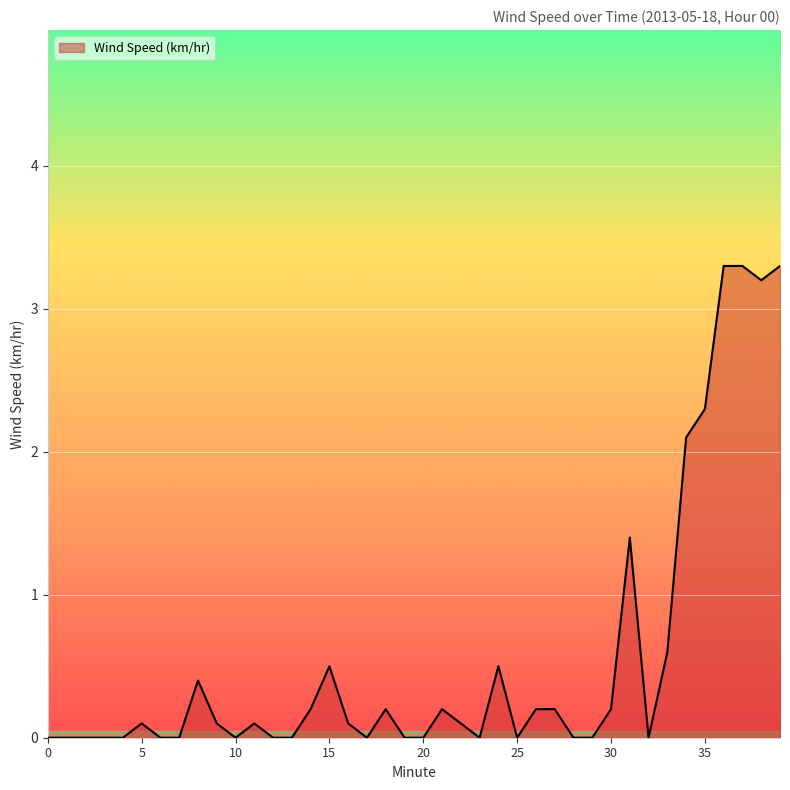

What is the greatest value displayed?

3.3